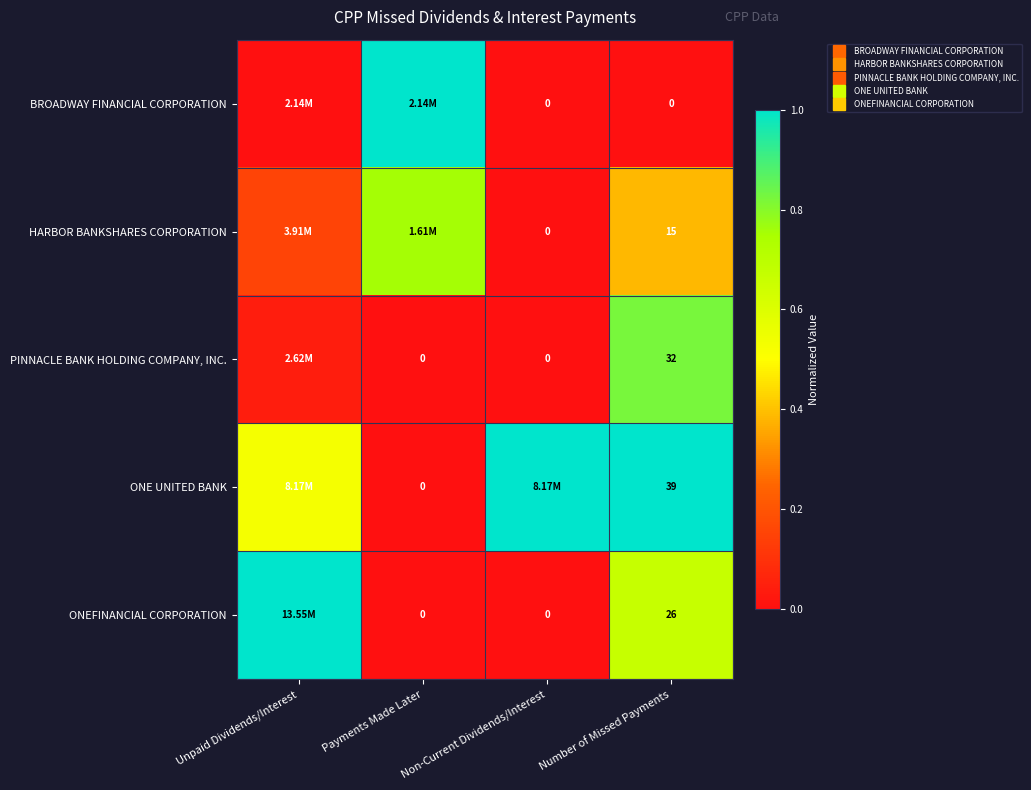

Is the value of ONEFINANCIAL CORPORATION at Number of Missed Payments greater than the value of BROADWAY FINANCIAL CORPORATION at Number of Missed Payments?

Yes